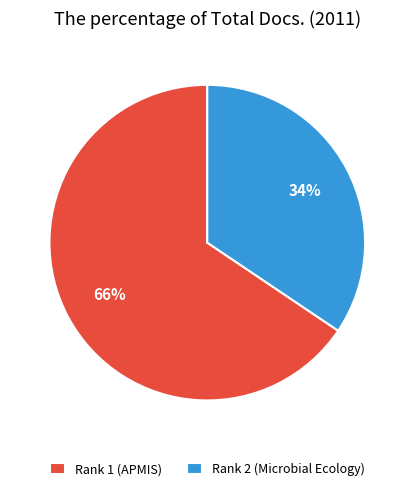

What is the majority slice?

Rank 1 (APMIS)